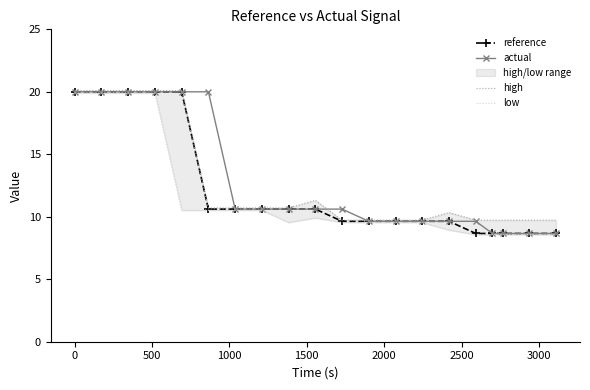

What is the maximum value for actual?

20.0